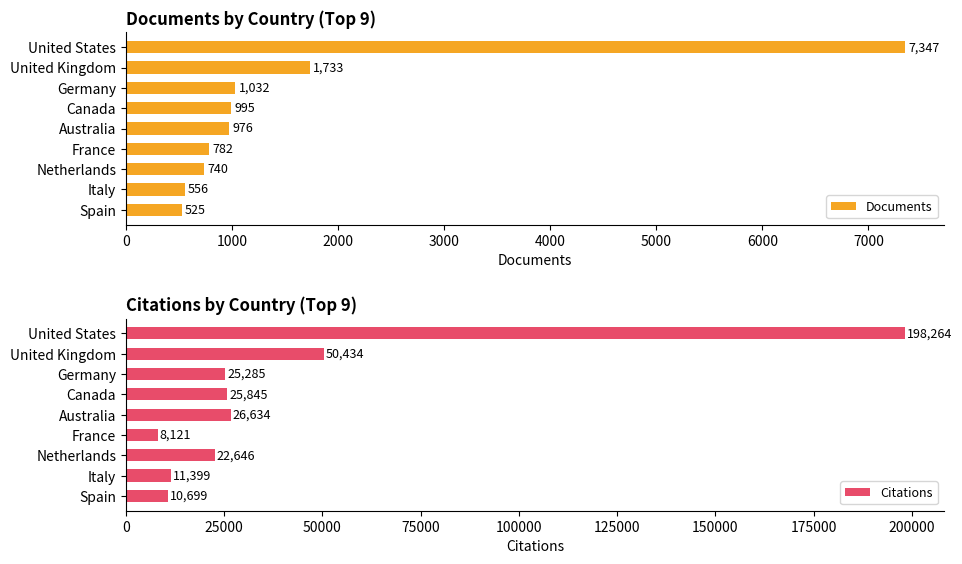

What are all the series names shown in the legend?

Documents, Citations